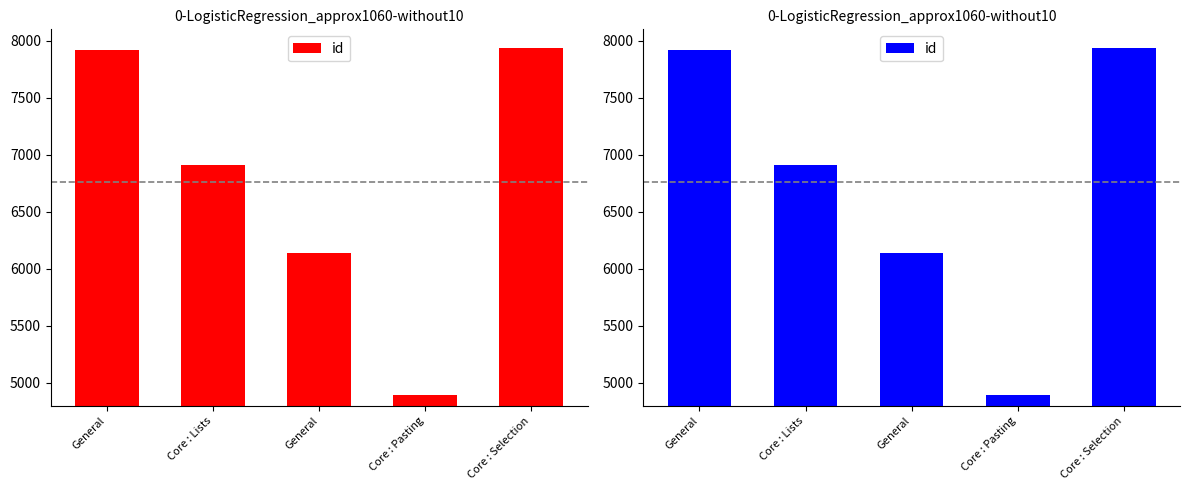

What is the label of the 5th bar from the left?

Core : Selection